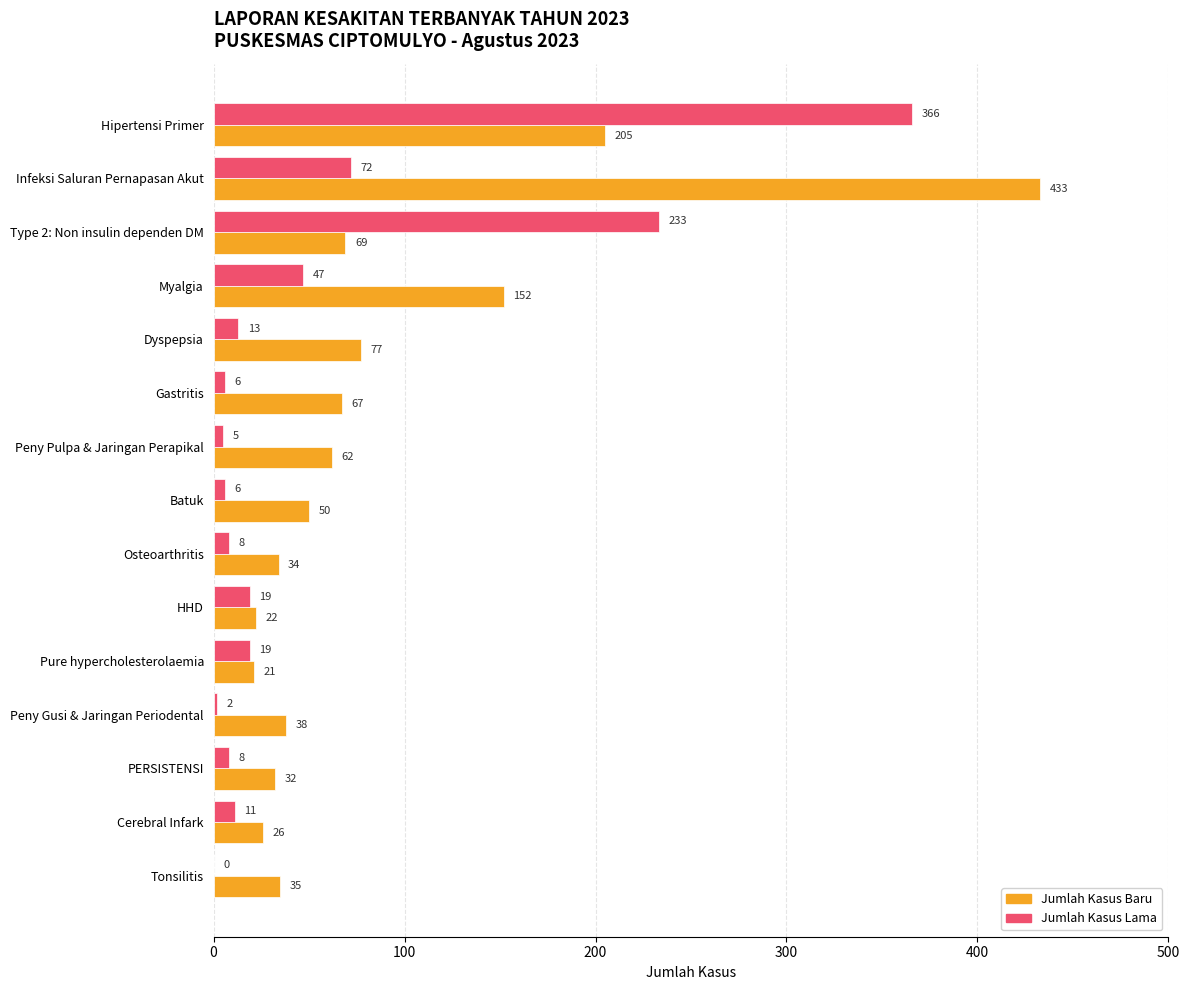

At which label is Jumlah Kasus Lama closest to 183?

Type 2: Non insulin dependen DM